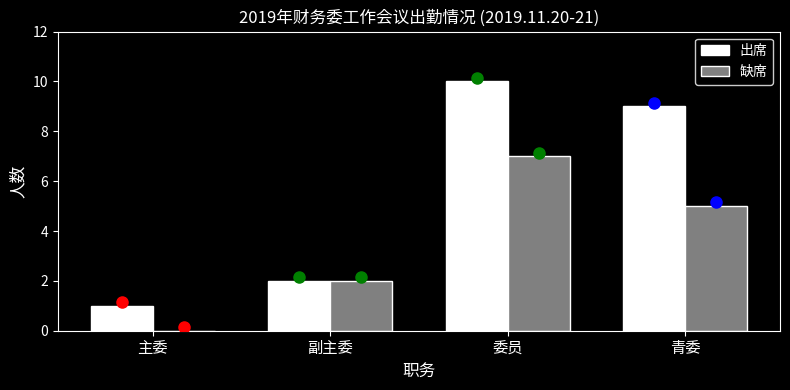

Reading left to right, what are all the values shown in this chart?

出席: 主委=1	副主委=2	委员=10	青委=9
缺席: 主委=0	副主委=2	委员=7	青委=5